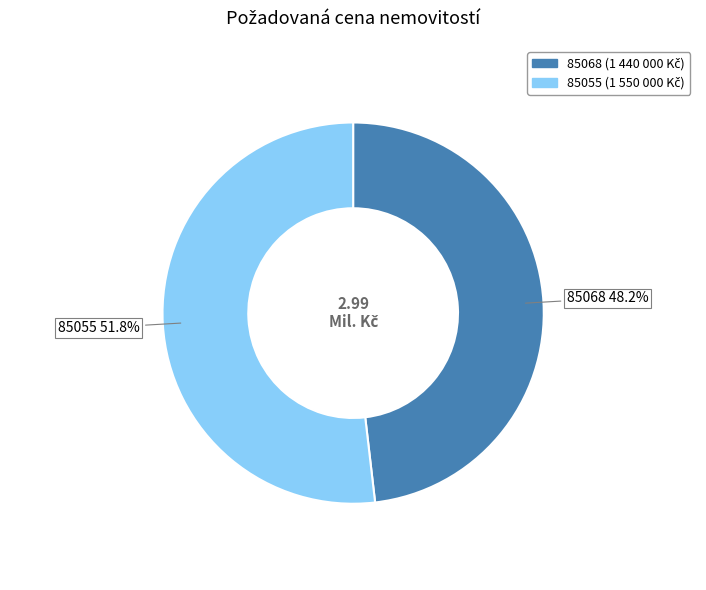

Approximately how many times larger is the value at 85068 compared to 85055?

0.9